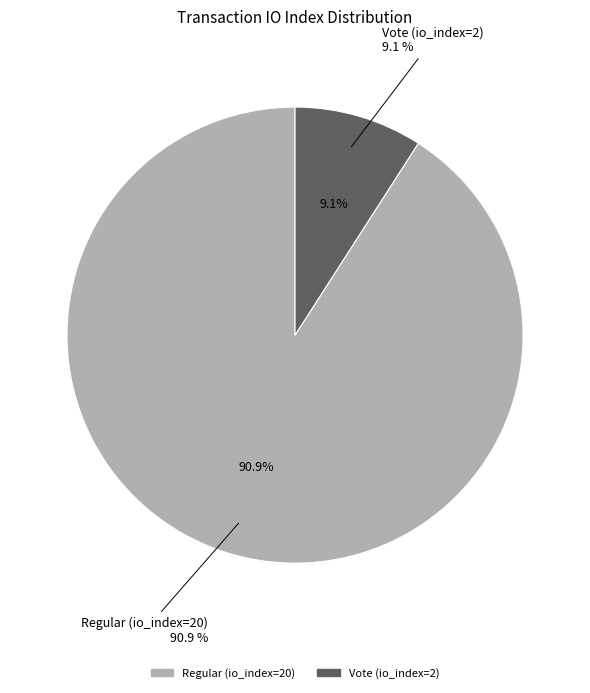

To the nearest percent, what is the combined percentage of Vote (io_index=2) and Regular (io_index=20)?

100%